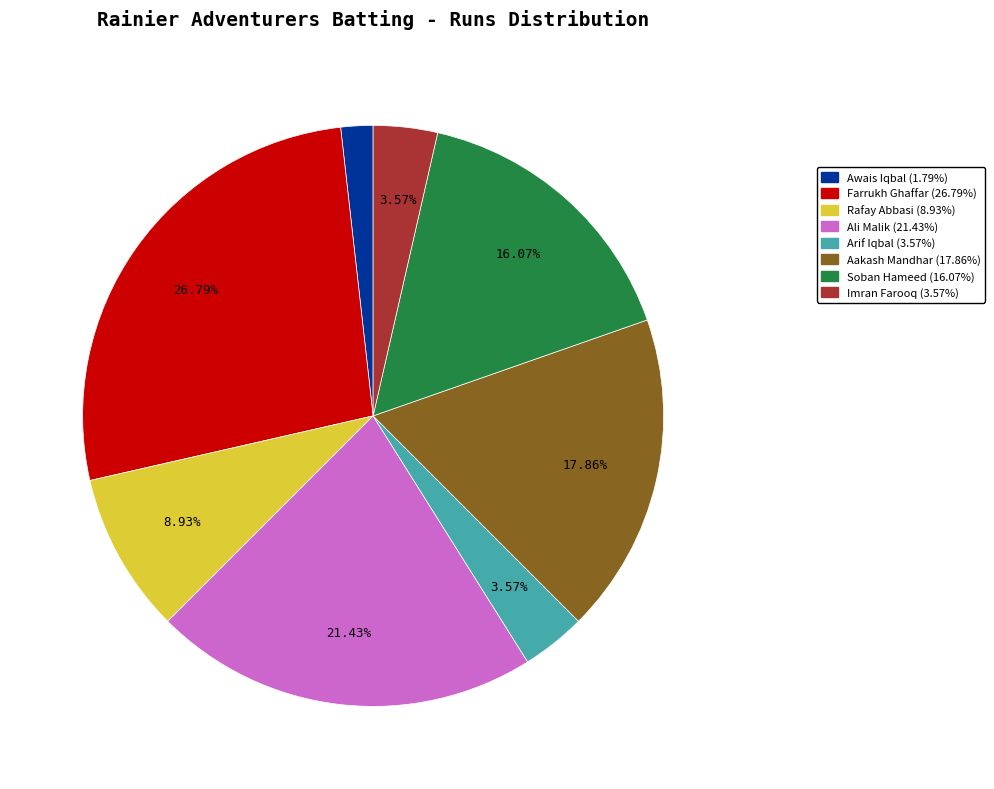

Combined, do Imran Farooq (3.57%) and Ali Malik (21.43%) account for over 50%?

No